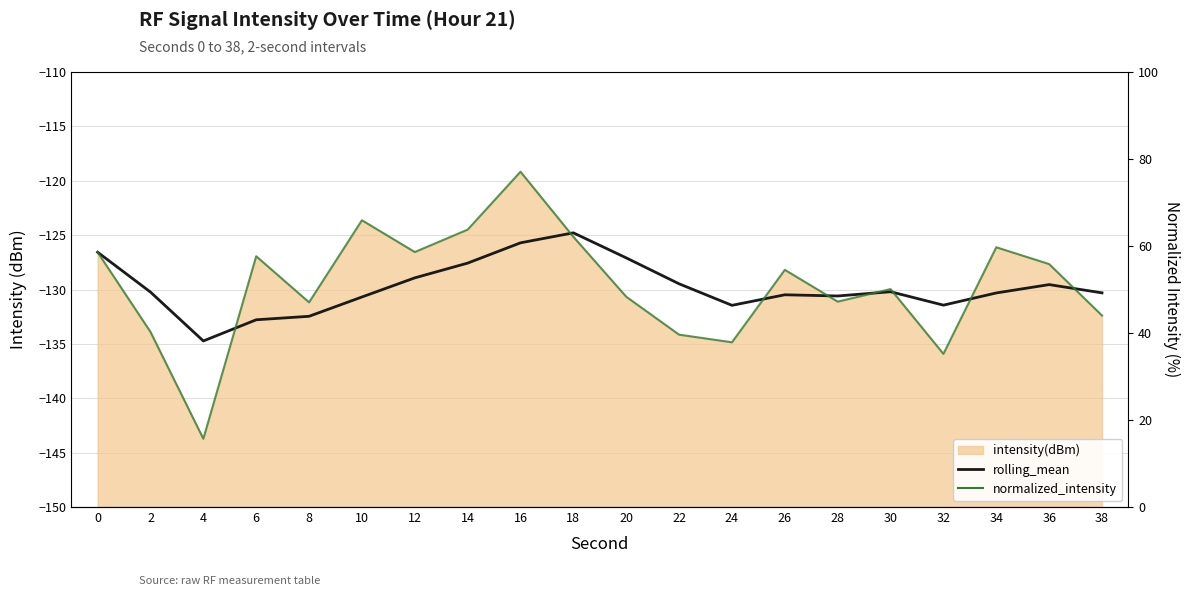

What is the difference between the second highest and second lowest values in the normalized_intensity series?

30.7